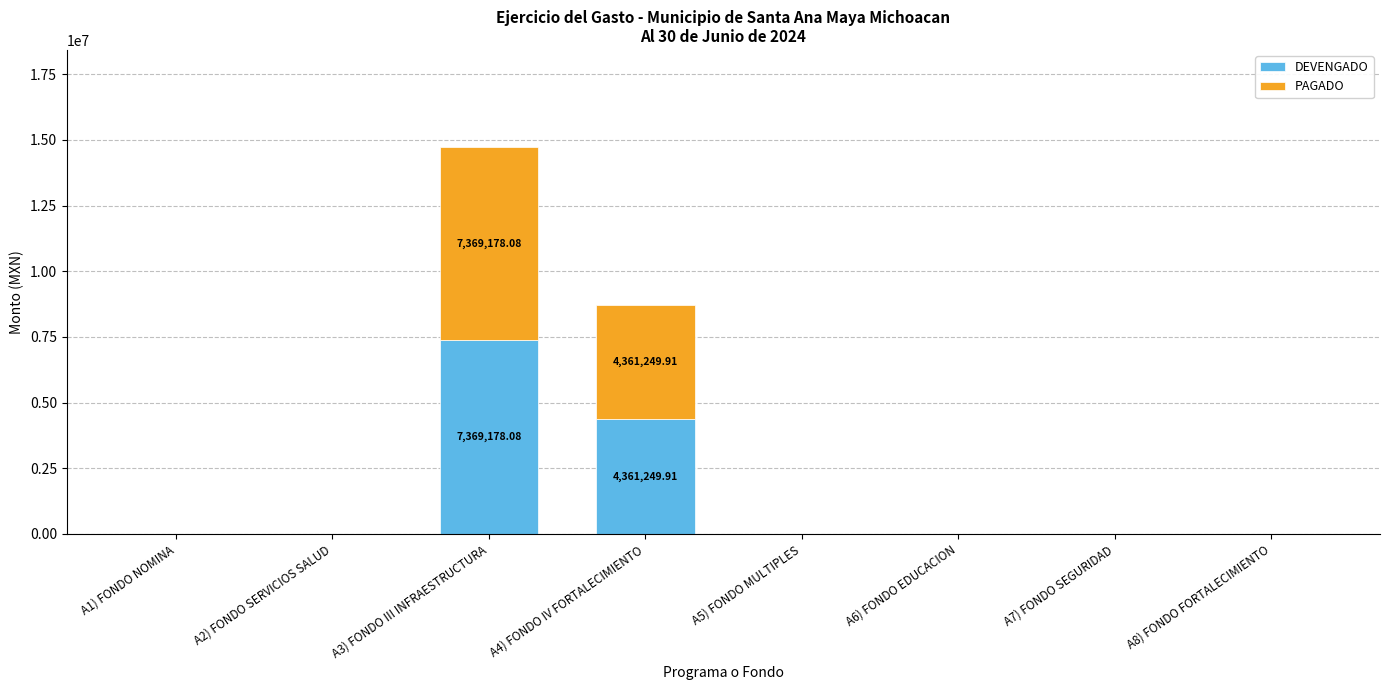

At which category is the sum across all series the highest?

A3) FONDO III INFRAESTRUCTURA